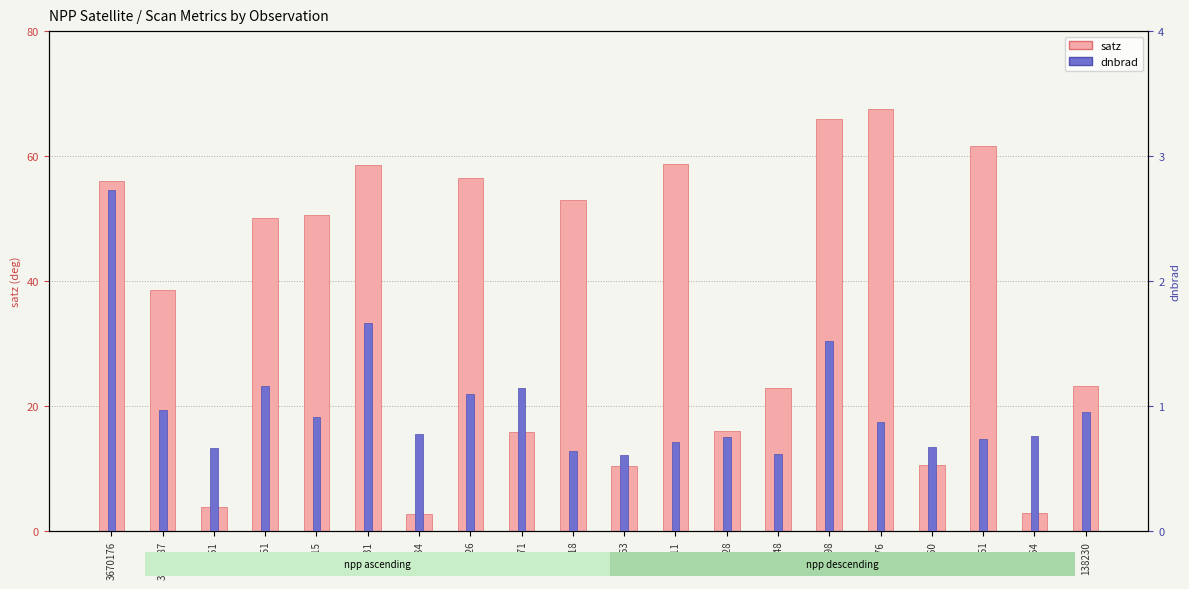

Rank the series at 3670176 from highest to lowest value.

satz, dnbrad